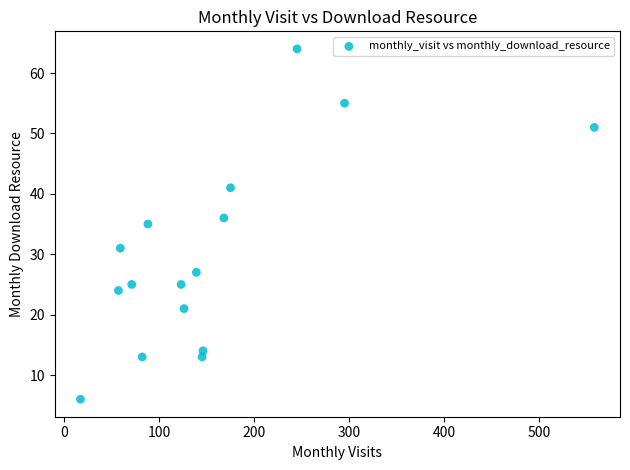

What is the range of X values (max minus min)?

541